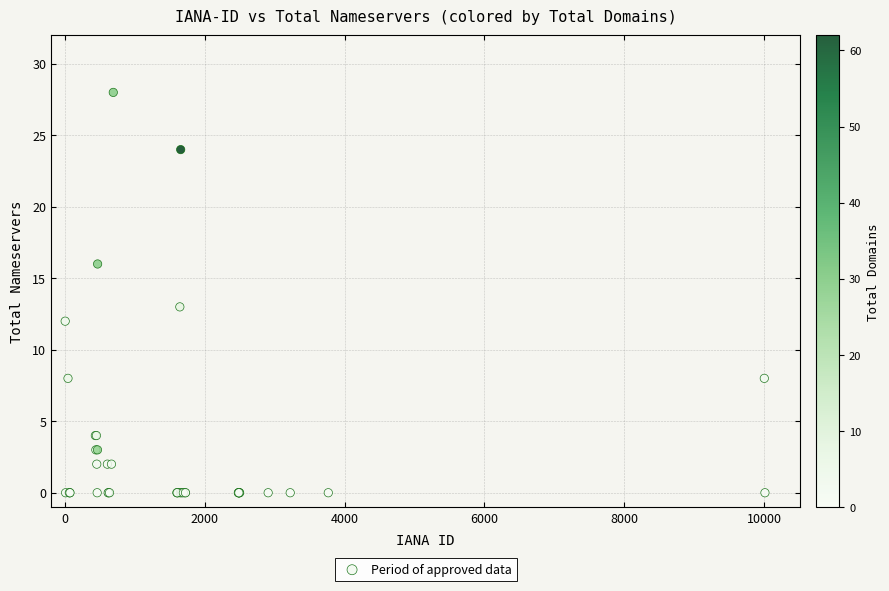

What Y value in the scatter plot is closest to 14?

13